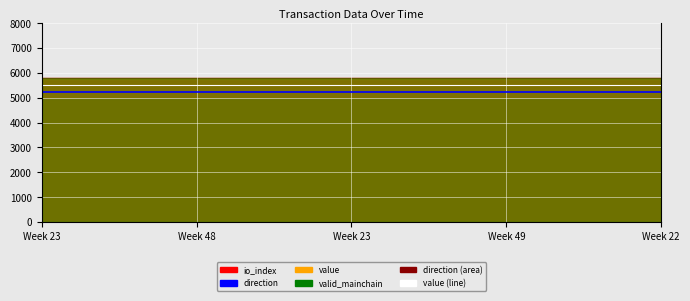

Rank the series at 10 from highest to lowest value.

value (line), io_index (line)